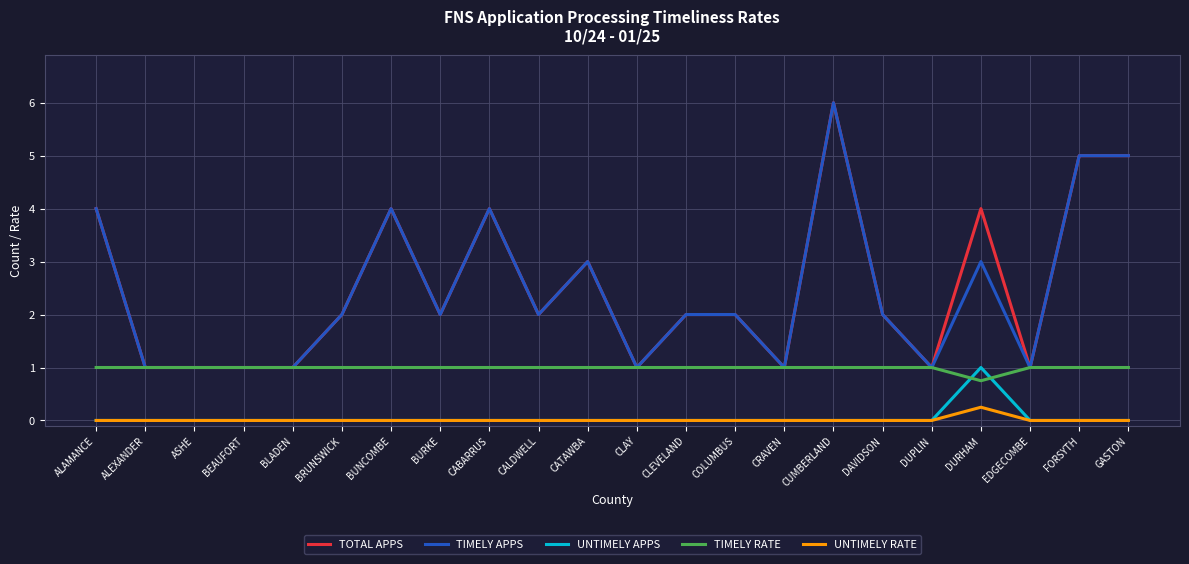

True or false: TIMELY RATE and UNTIMELY RATE intersect in this chart.

False